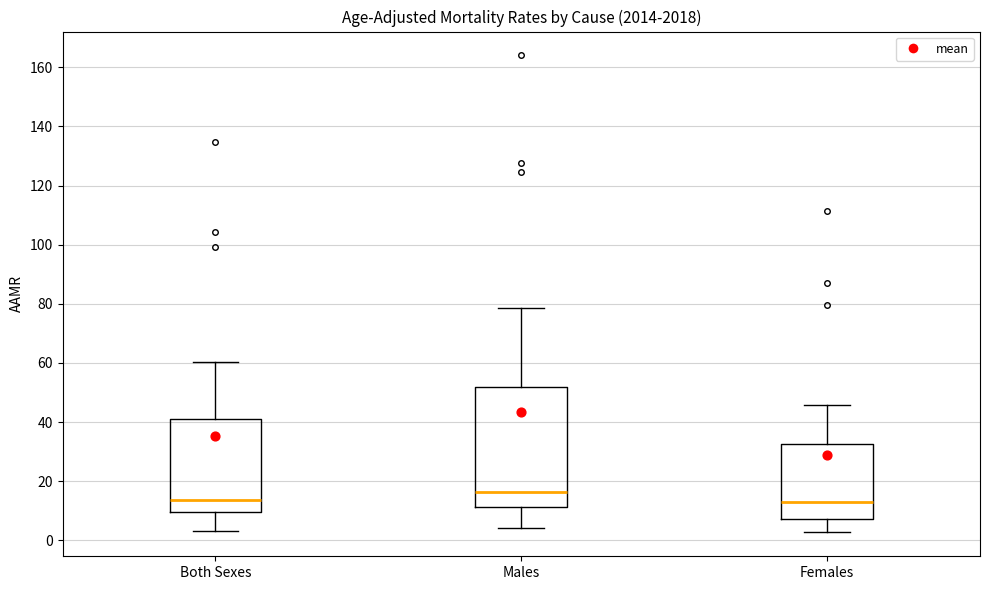

Reading left to right, read every box against the y-axis: the position of its median line, the range the box covers, and the ends of its whiskers. The values are not printed on the chart, so give them approximately, as read against the axis.

Both Sexes: median 14, box 10 to 42, whiskers 4 to 60
Males: median 16, box 12 to 52, whiskers 4 to 78
Females: median 12, box 8 to 32, whiskers 2 to 46